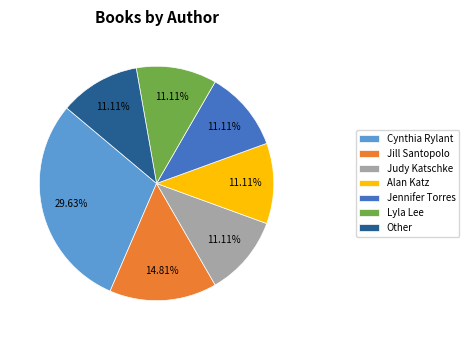

Count the number of slices in the pie.

7